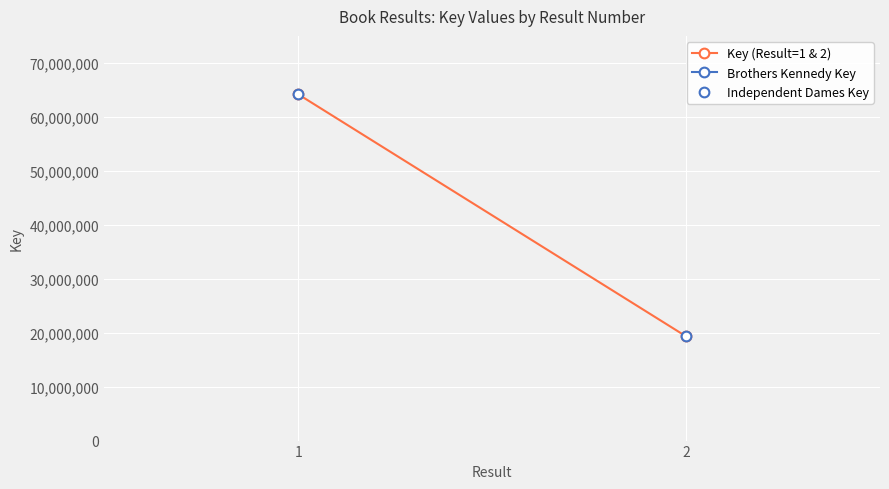

Approximately how many times larger is the value at 2 compared to 1?

0.3